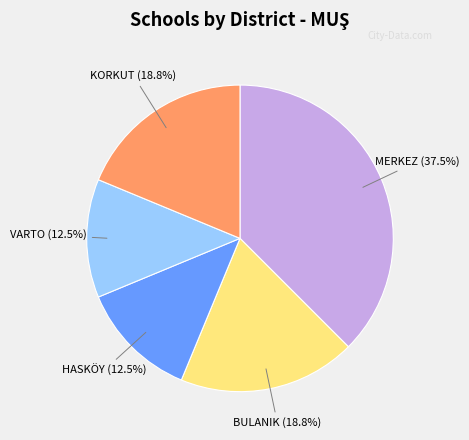

What percentage do MERKEZ and BULANIK together represent?

56.2%